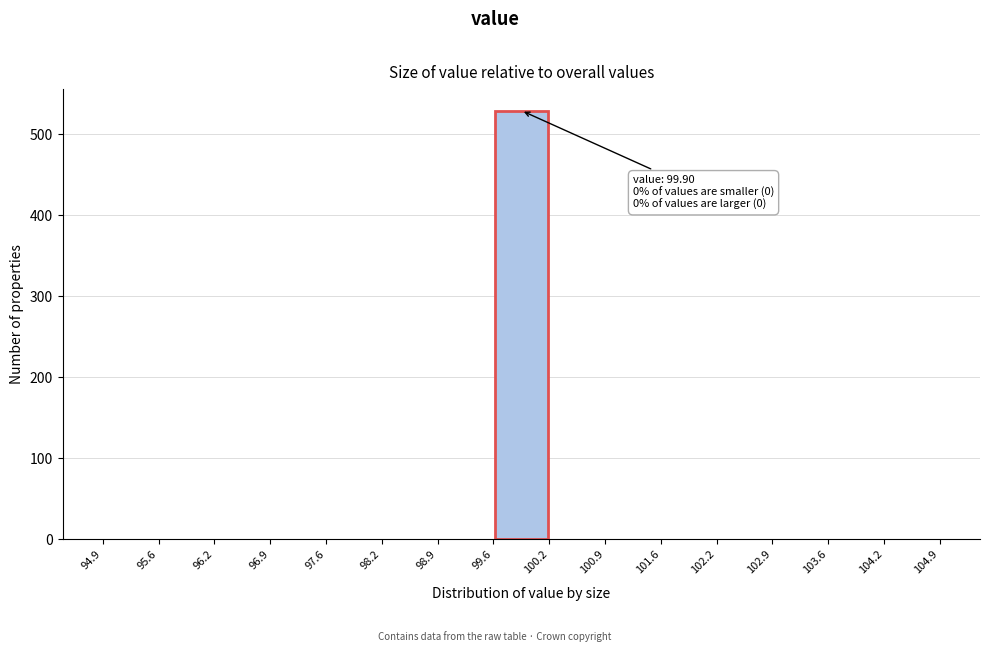

Which range on the x-axis has the tallest bar?

99.6 to 100.2